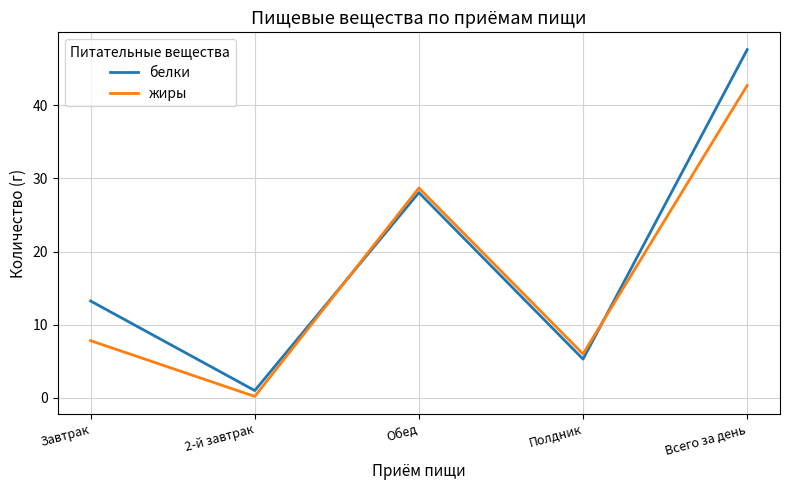

Which series has the widest spread of values?

белки